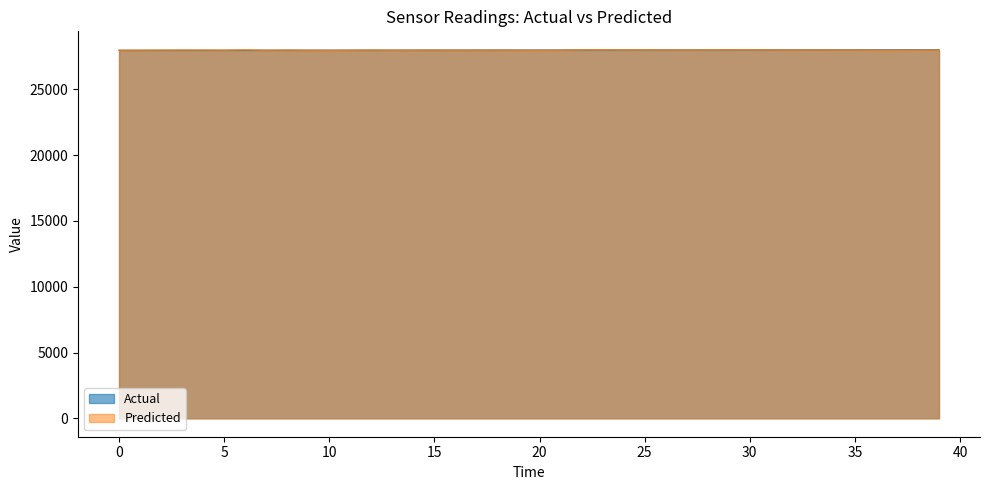

List the labels in order of Actual value, largest first.

39, 38, 37, 36, 35, 34, 33, 32, 31, 30, 29, 28, 27, 26, 25, 24, 23, 22, 21, 20, 19, 18, 17, 16, 15, 14, 13, 12, 11, 10, 9, 8, 7, 6, 5, 4, 3, 2, 1, 0